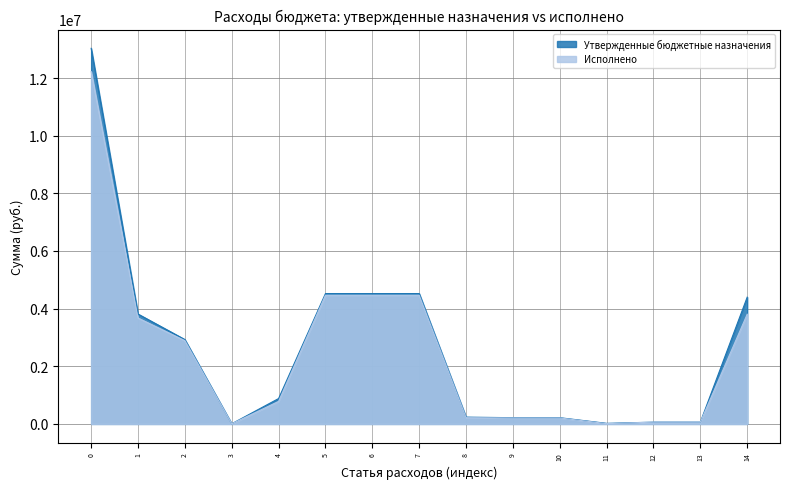

Which series has the widest spread of values?

Утвержденные бюджетные назначения